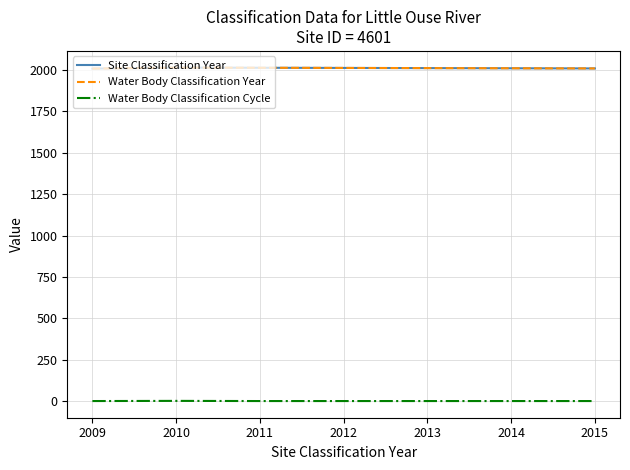

True or false: Water Body Classification Cycle and Site Classification Year intersect in this chart.

False